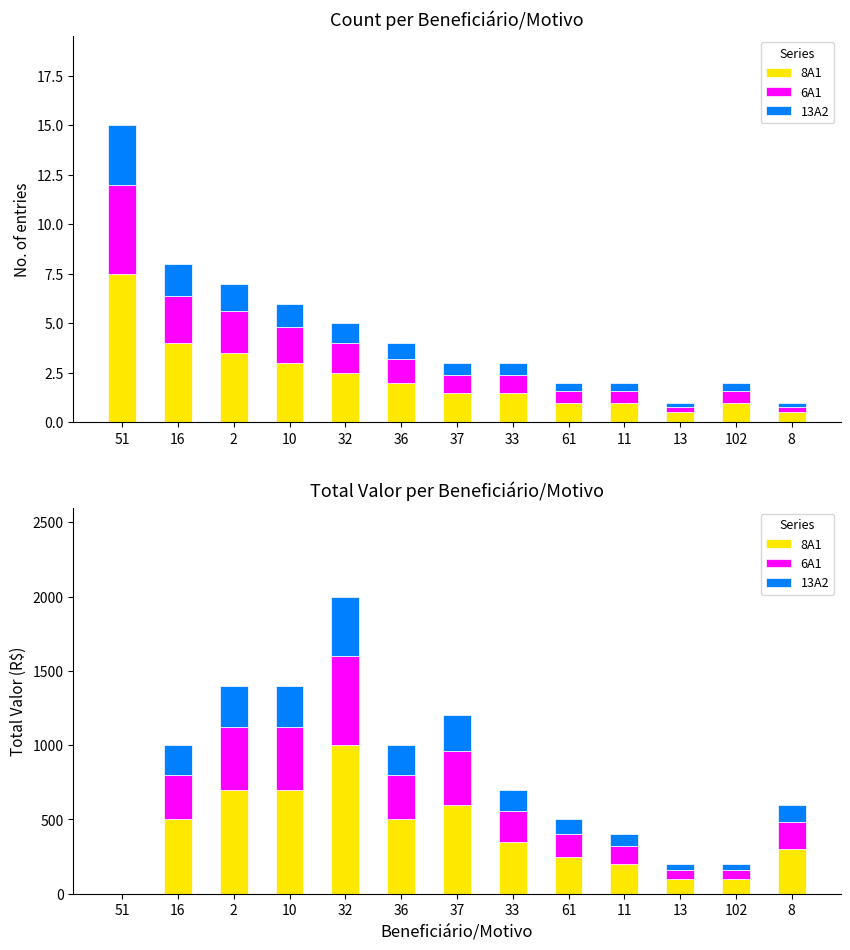

What is the maximum value for 8A1?

1000